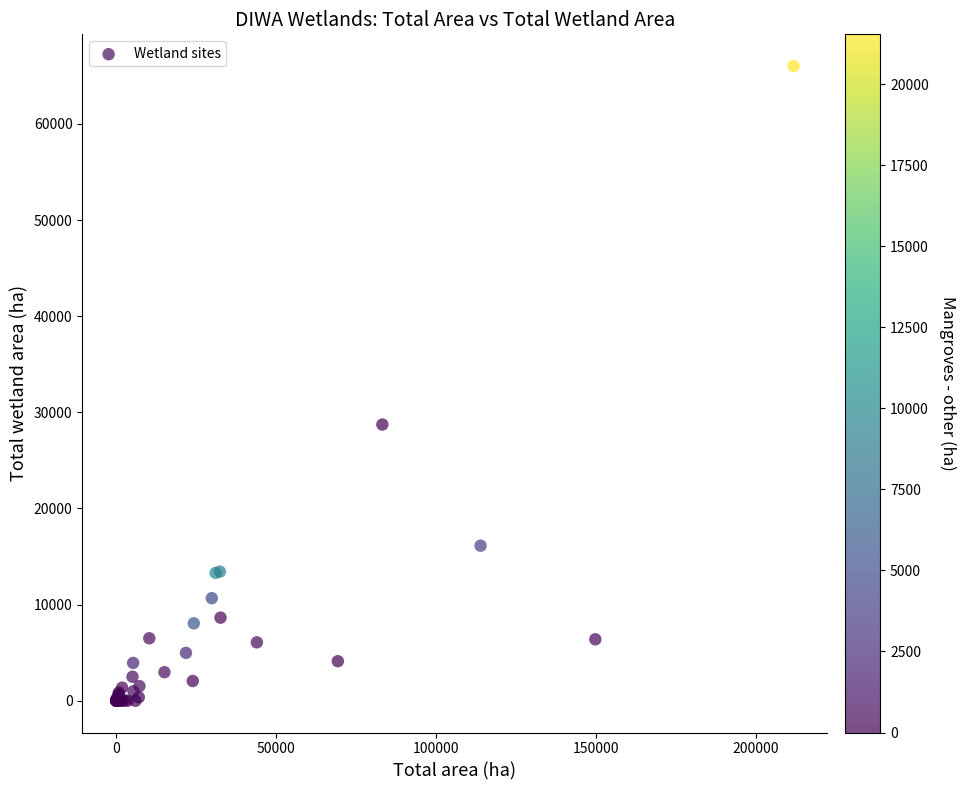

What Y value in the scatter plot is closest to 33007?

28733